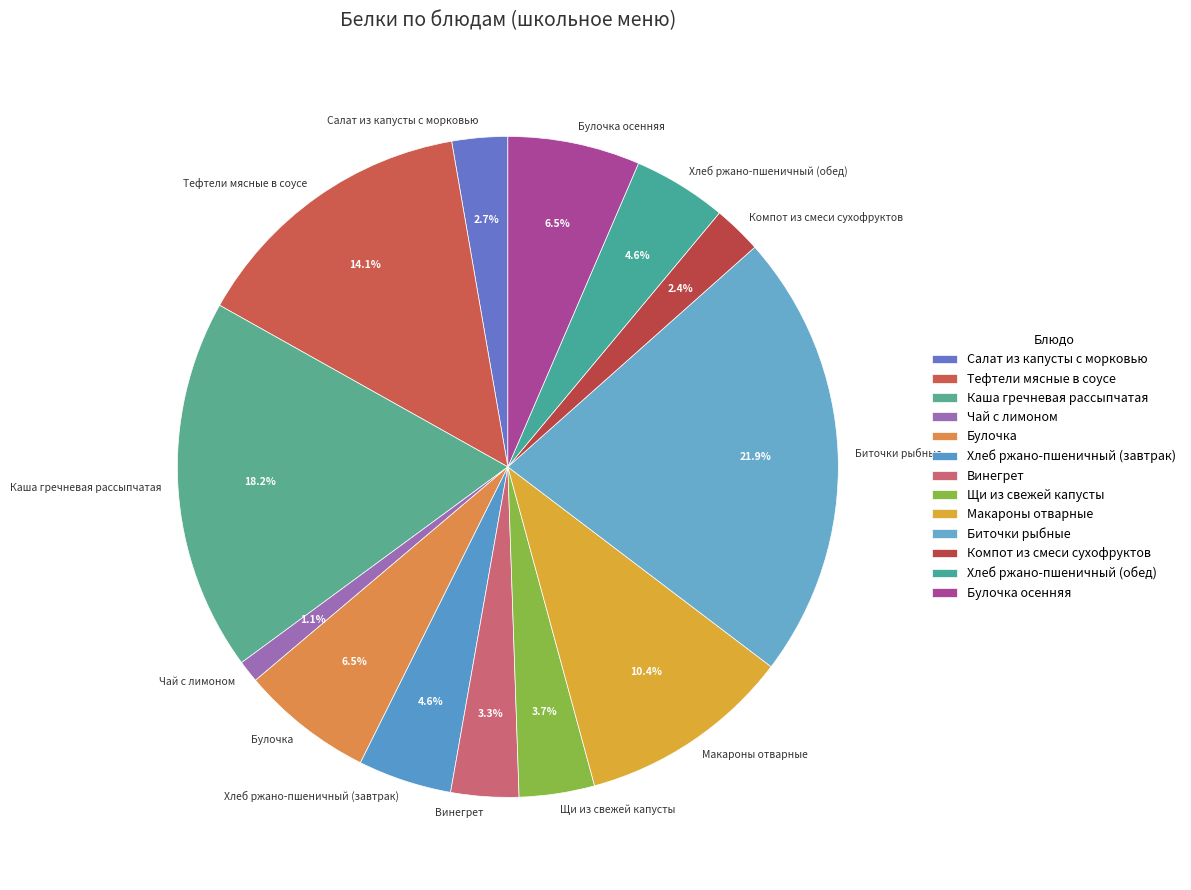

Count the number of slices in the pie.

13